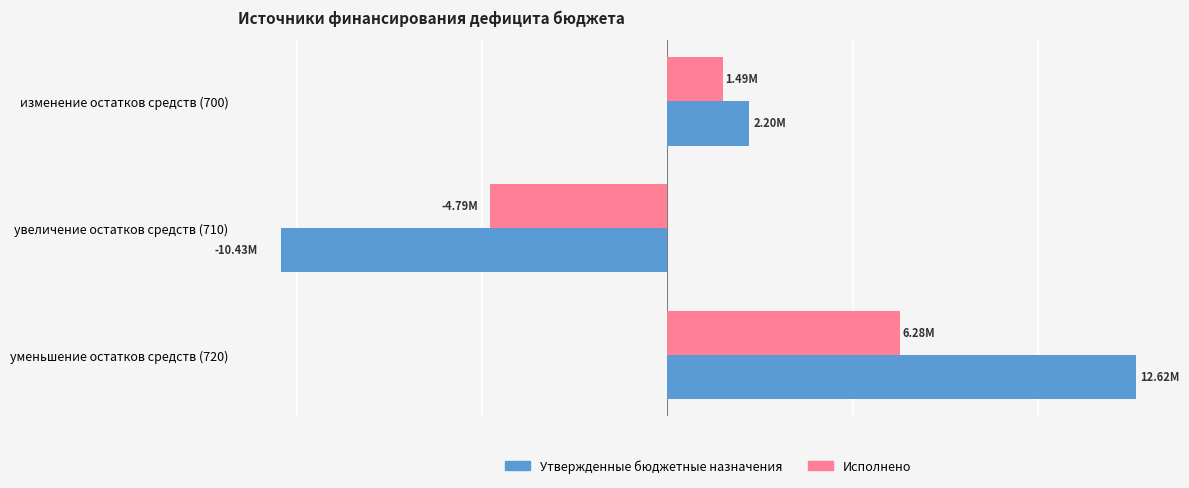

What are all the series names shown in the legend?

Утвержденные бюджетные назначения, Исполнено